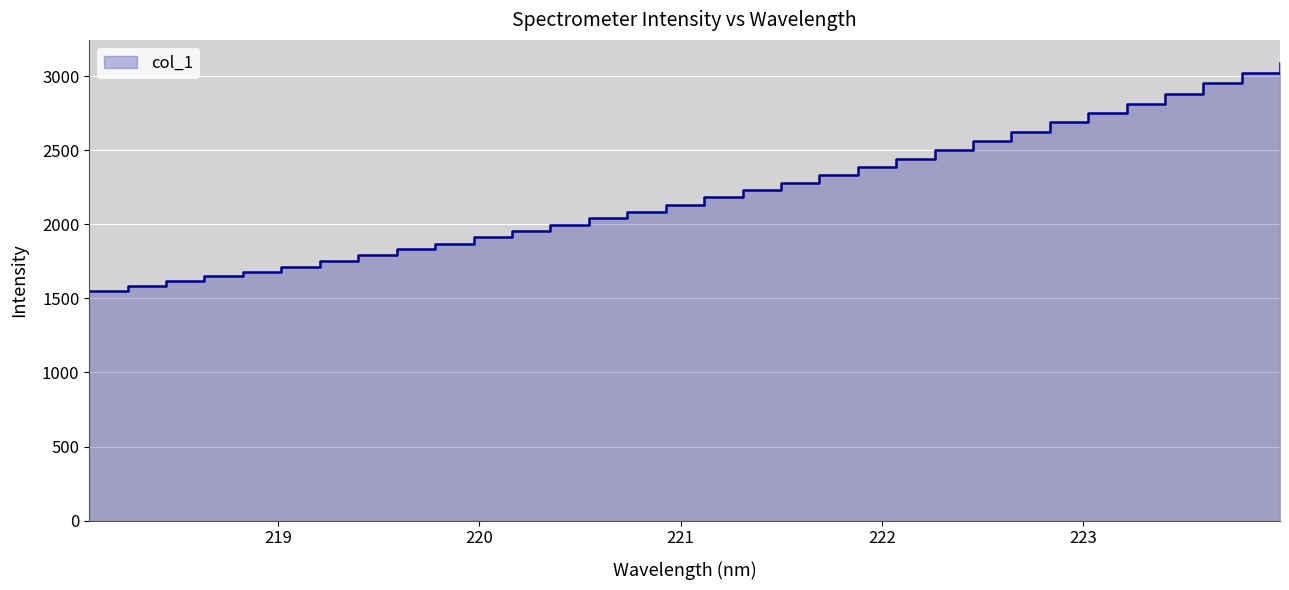

Which category has the highest value across all series?

223.9802